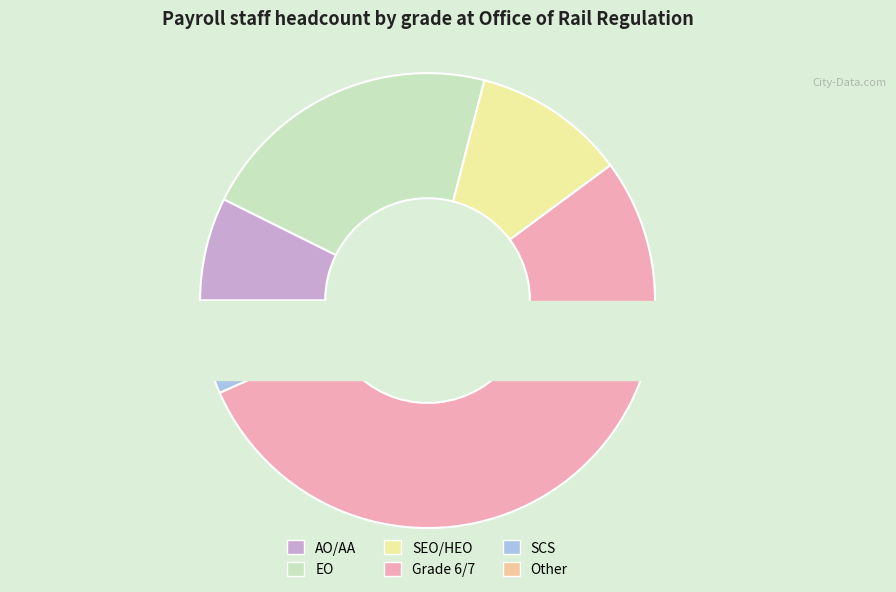

Is there a majority slice in this chart?

Yes